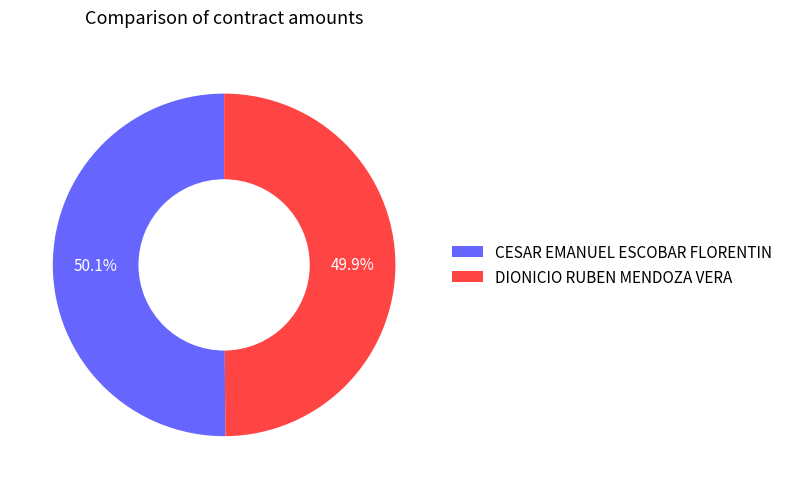

What percentage is NOT represented by CESAR EMANUEL ESCOBAR FLORENTIN?

49.9%